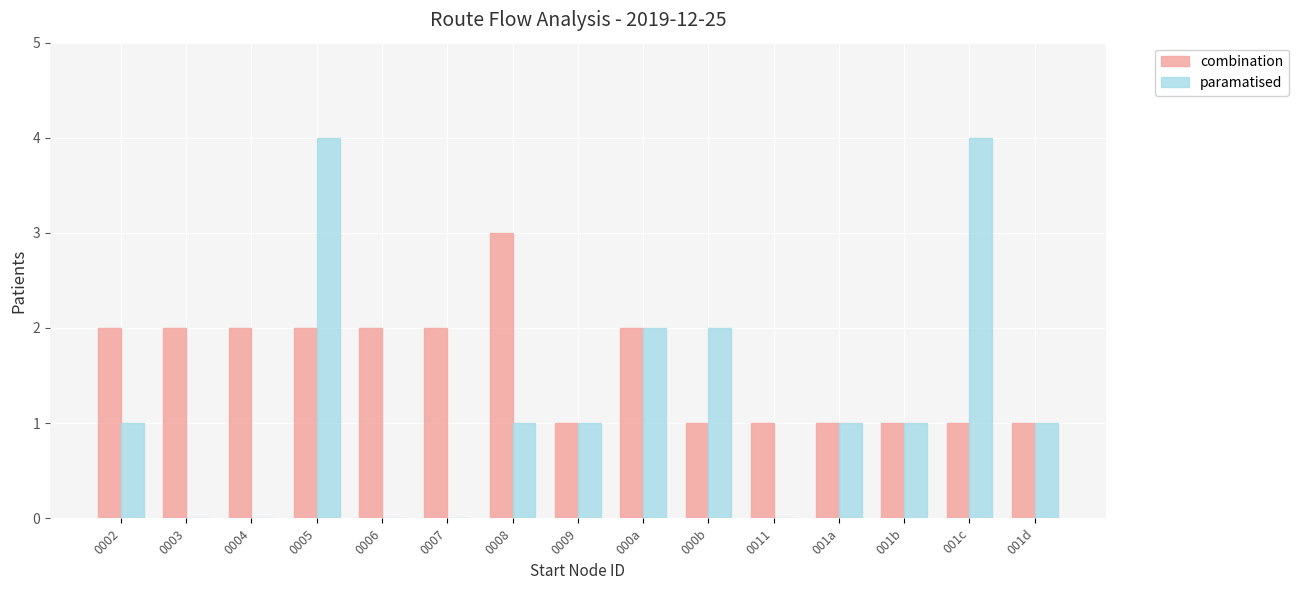

What is the greatest value displayed?

4